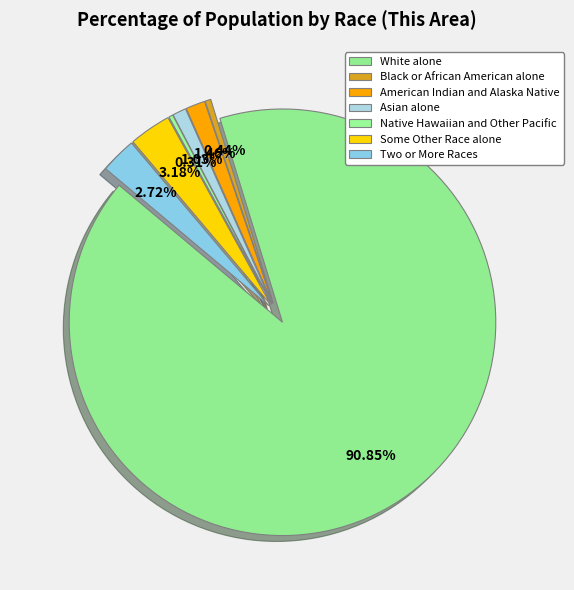

How much of the chart is everything except Black or African American alone?

99.6%